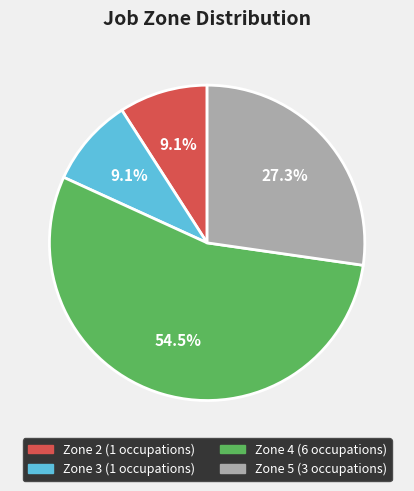

Is there any slice that represents more than half of the pie?

Yes